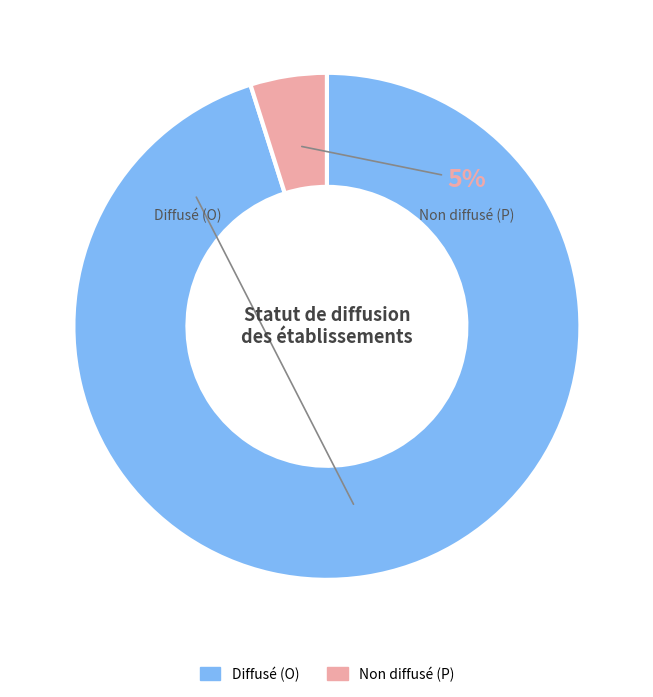

Which category has the biggest portion of the pie?

O